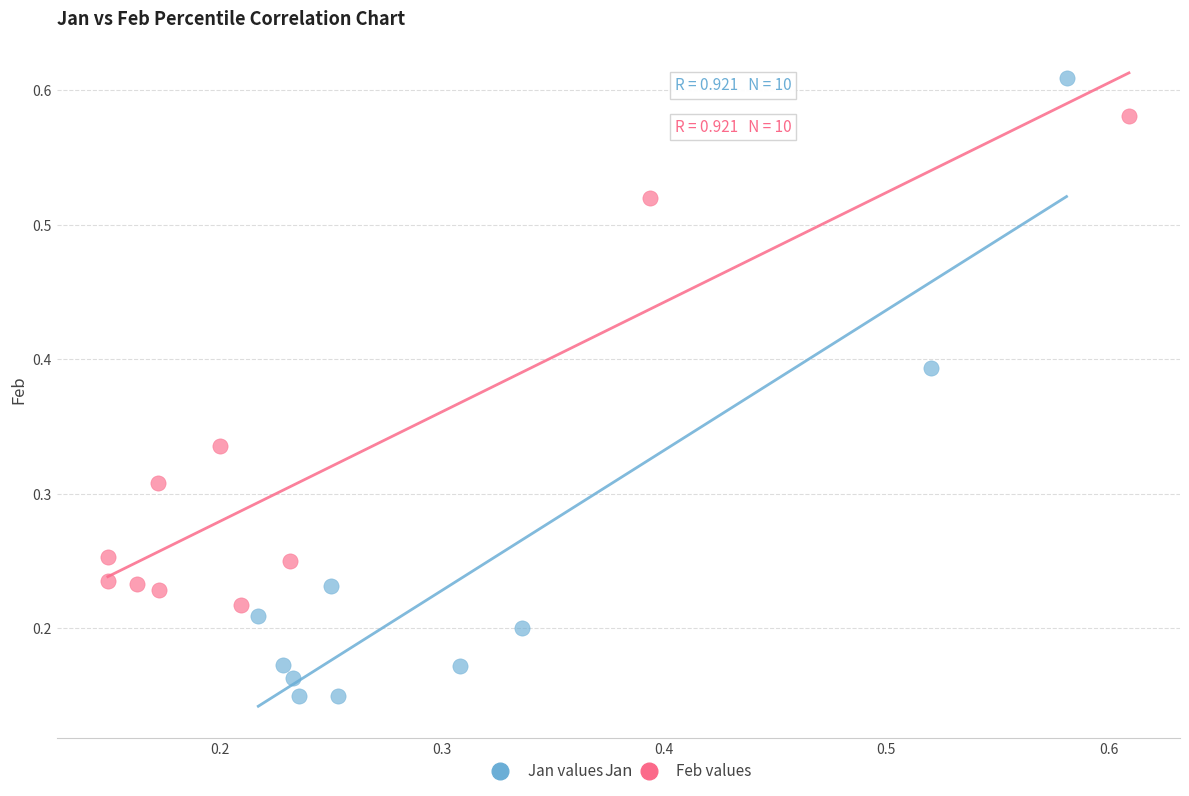

Which series reaches the maximum Y coordinate?

Jan values